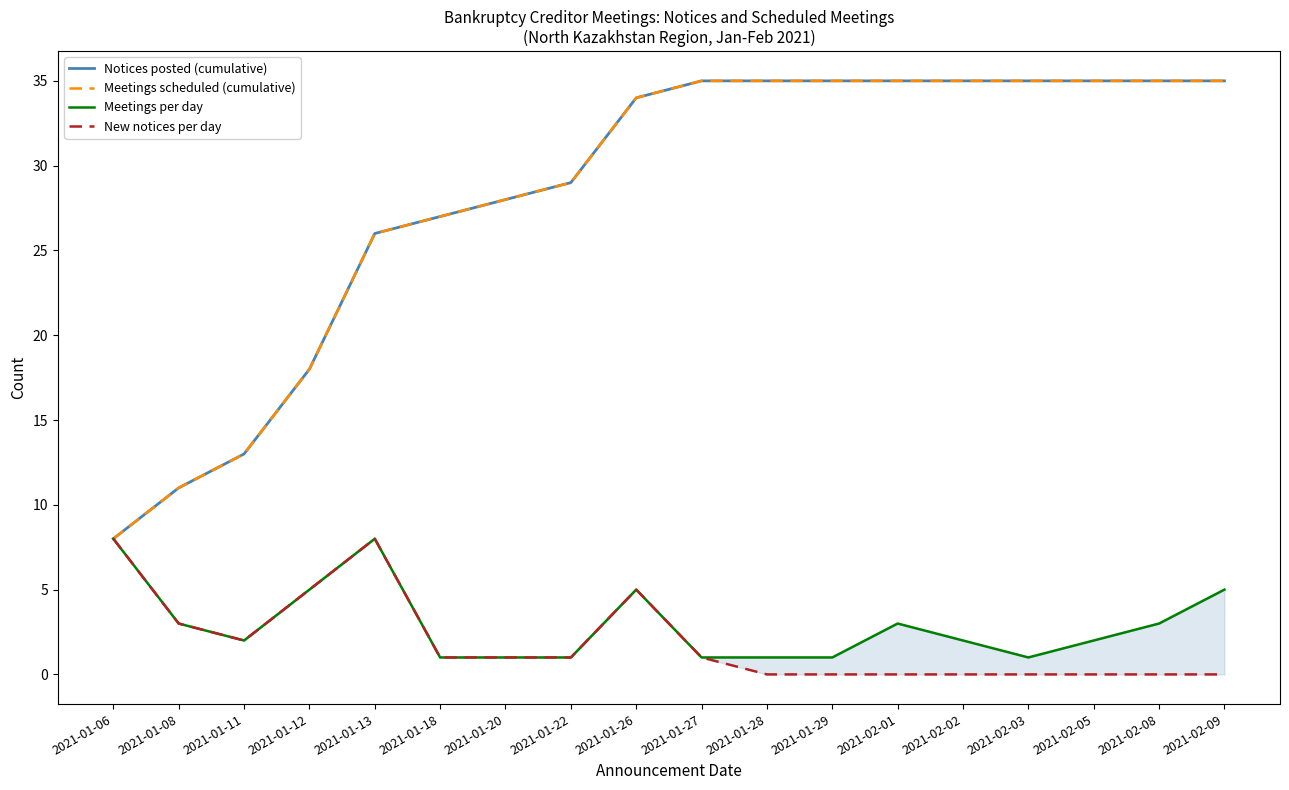

Which series has the largest total across all categories?

Notices posted (cumulative)